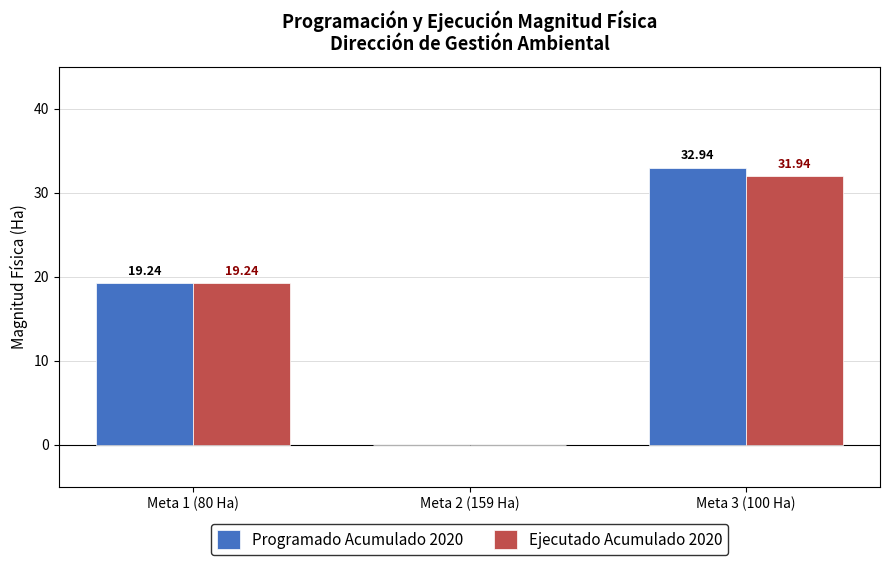

Which series has the largest total across all categories?

Programado Acumulado 2020